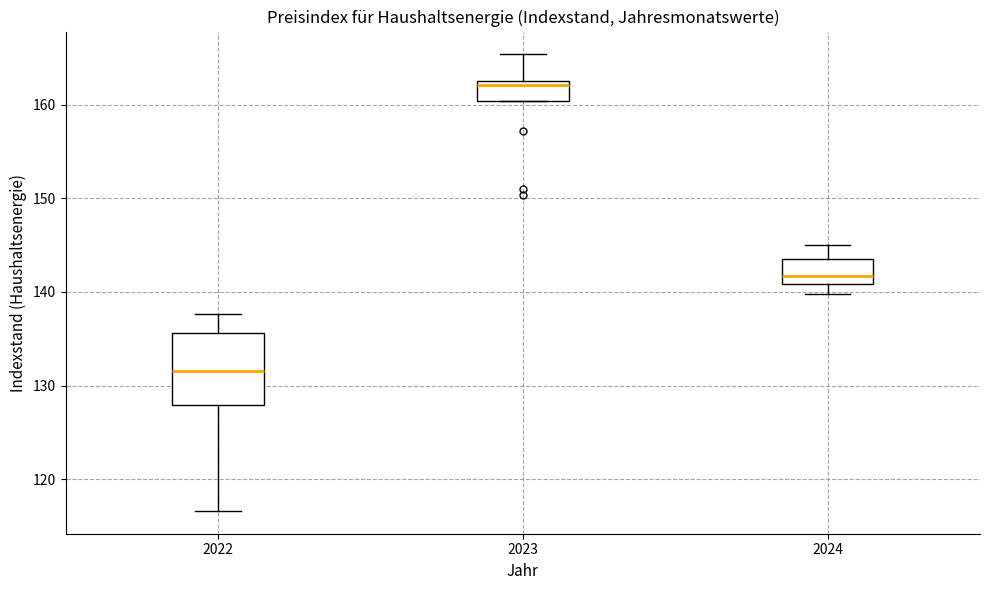

Where does the median line of the box at x = 2023 sit on the y-axis? The values are not printed on the chart, so give them approximately, as read against the axis.

162